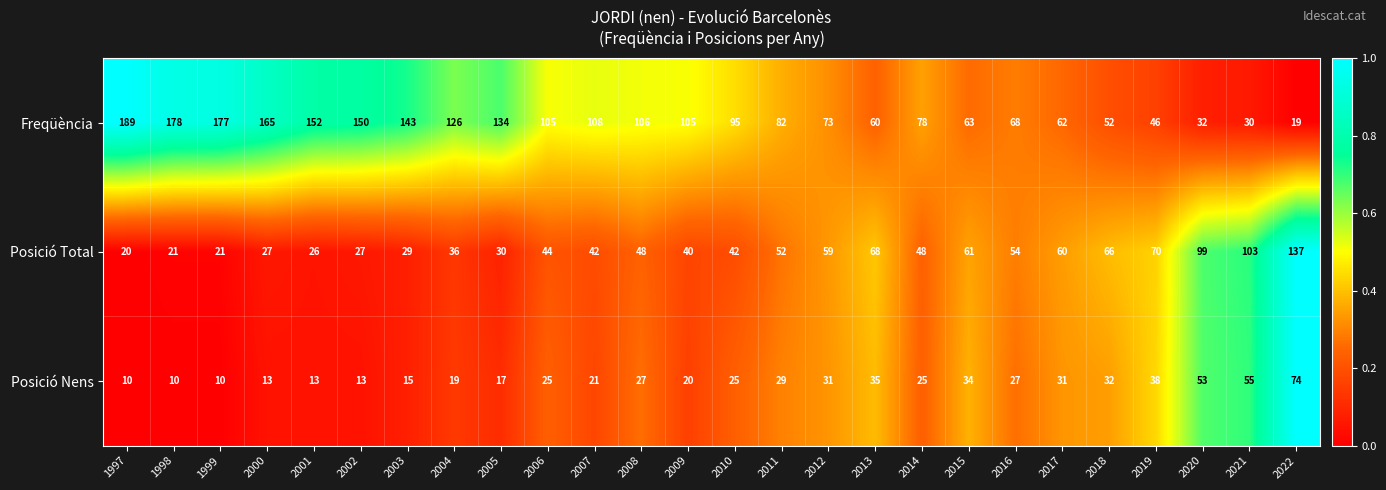

At which category is the sum across all series the highest?

2022